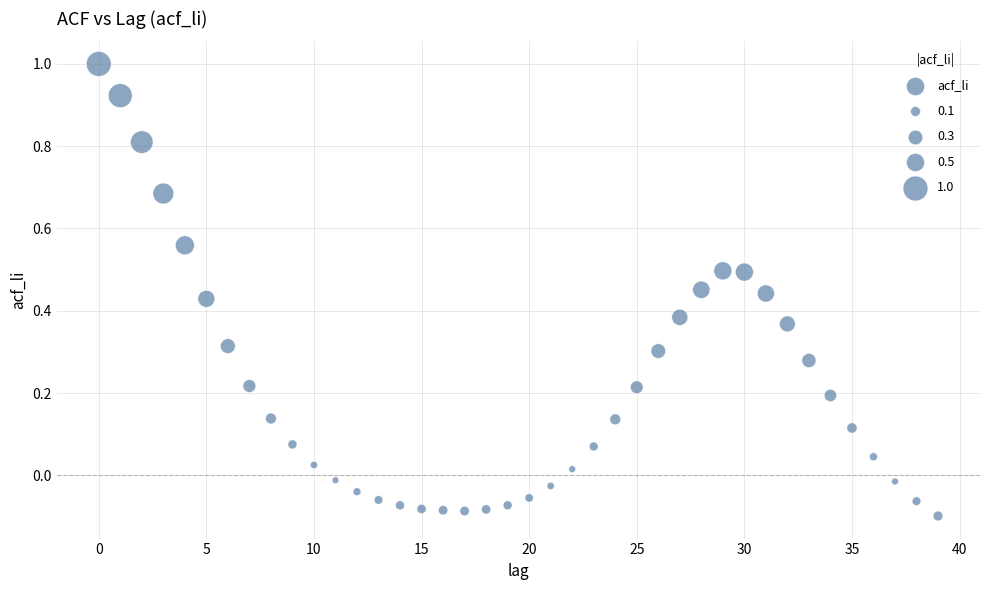

What is the range of Y values (max minus min)?

1.1